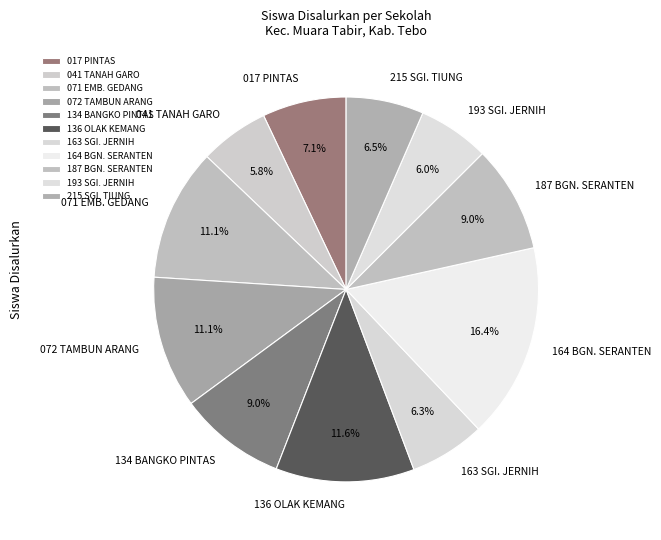

Is there a majority slice in this chart?

No